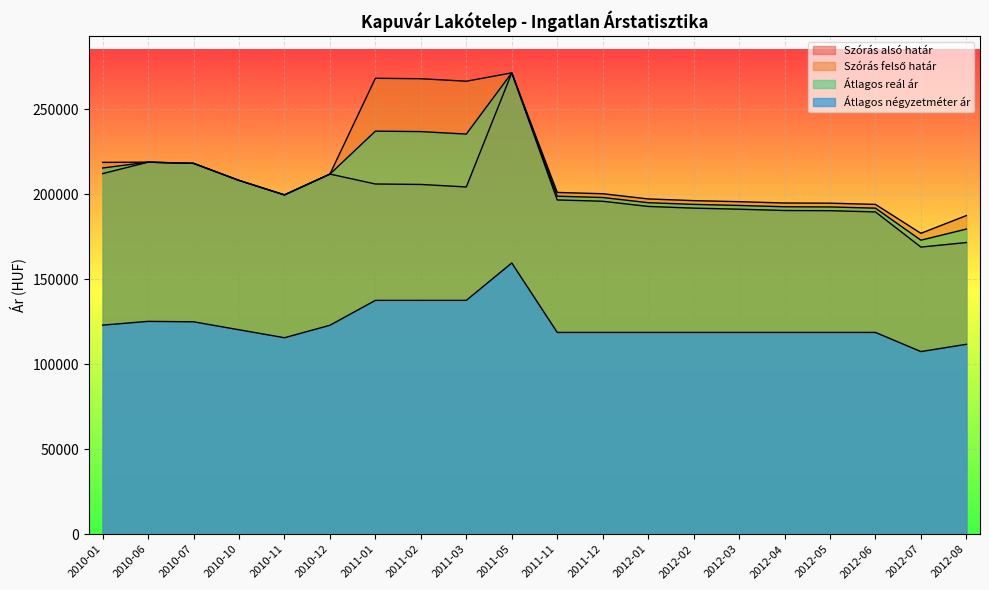

List the series in order of their peak value, lowest first.

Átlagos négyzetméter ár, Szórás alsó határ, Szórás felső határ, Átlagos reál ár